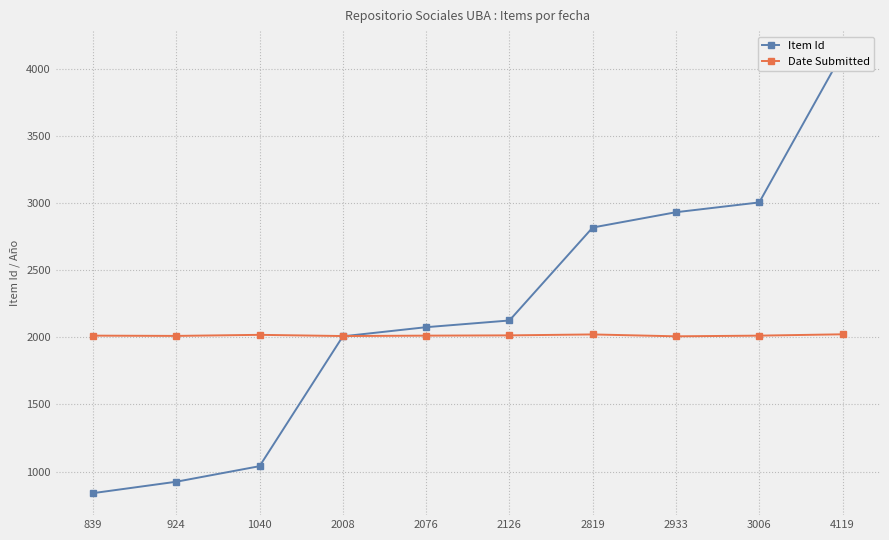

What is the spread (max minus min) of values at 924?

1087